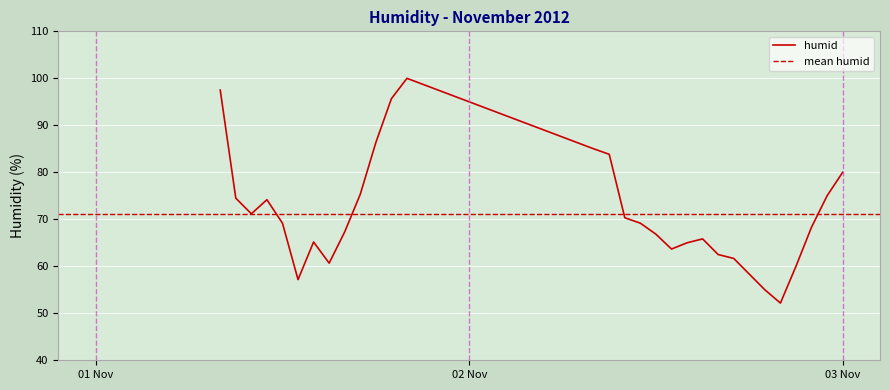

At which category does the chart reach its minimum across all series?

2012-11-02 20:00